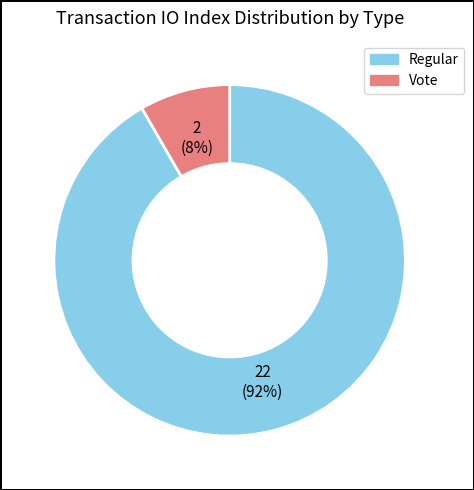

How many slices are in this pie chart?

2